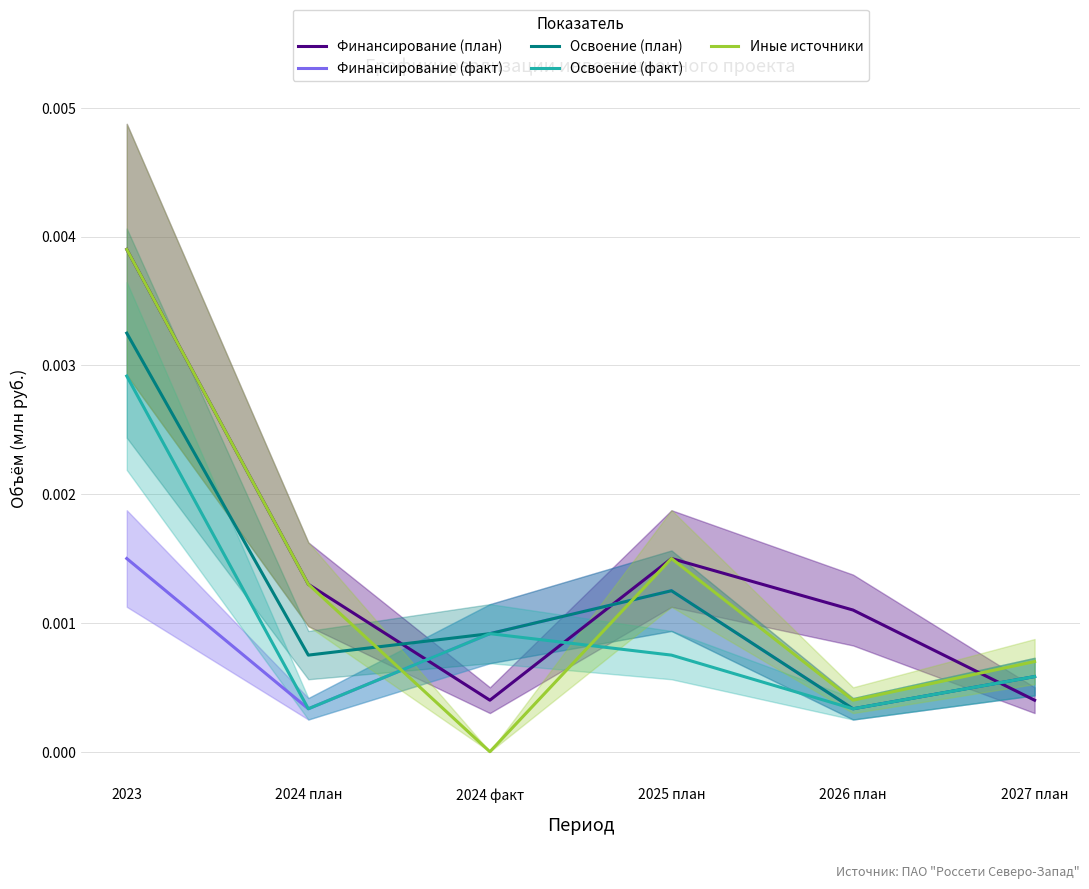

Between which two adjacent categories do Иные источники and Финансирование (план) first intersect?

2026 план and 2027 план